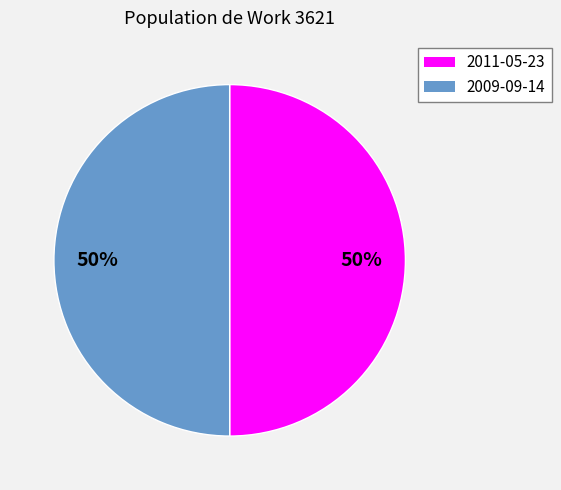

Do 2009-09-14 and 2011-05-23 together represent more than half of the pie?

Yes